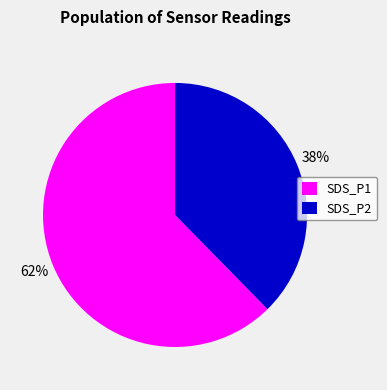

True or false: SDS_P1 accounts for 71% of the total.

False